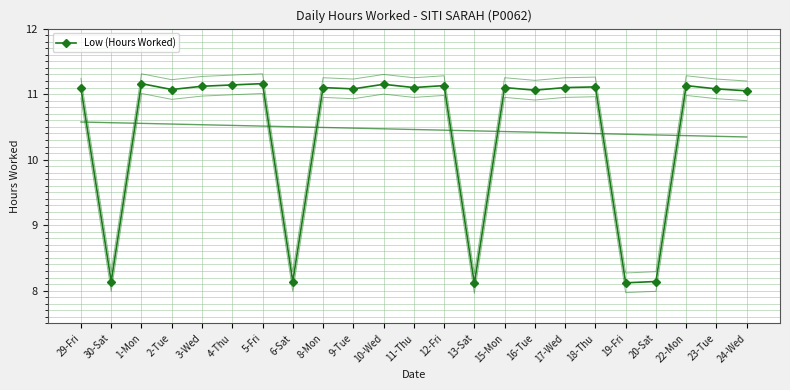

What is the average value?

10.5